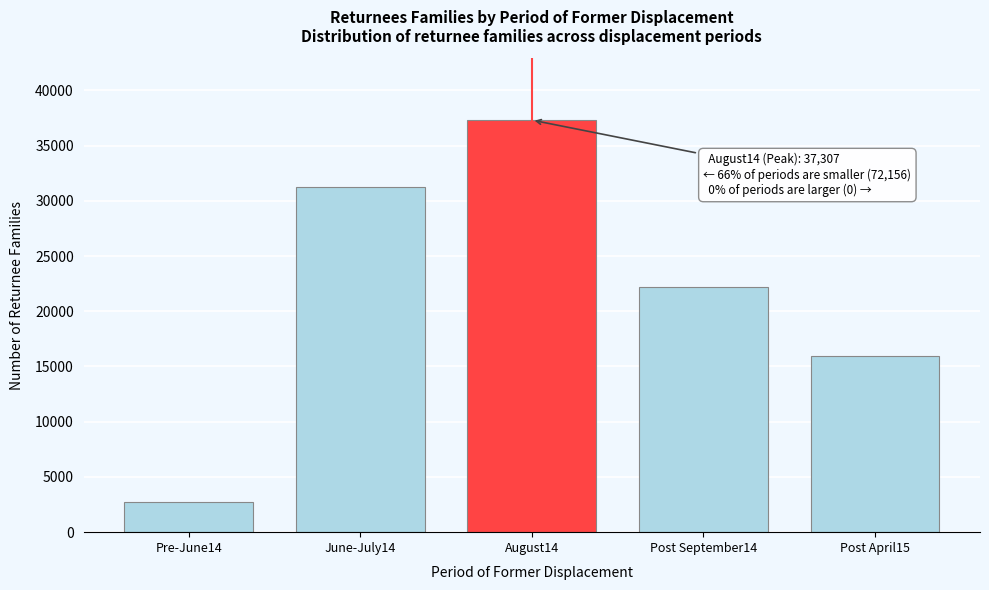

Reading left to right, list all the values displayed in this chart.

Pre-June14=2717	June-July14=31288	August14=37307	Post September14=22181	Post April15=15970